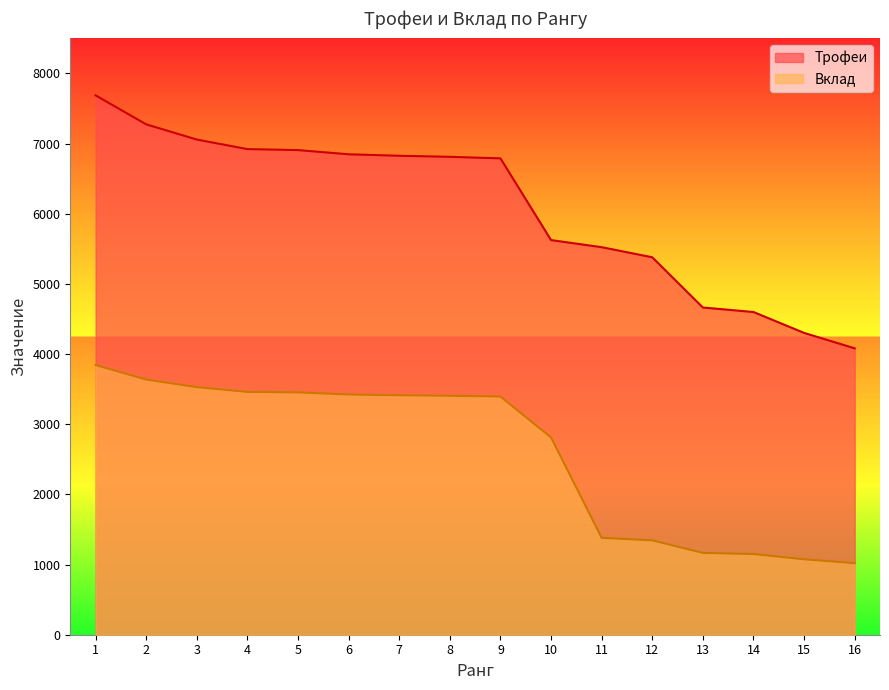

Which series changed the most between 3 and 6?

Трофеи